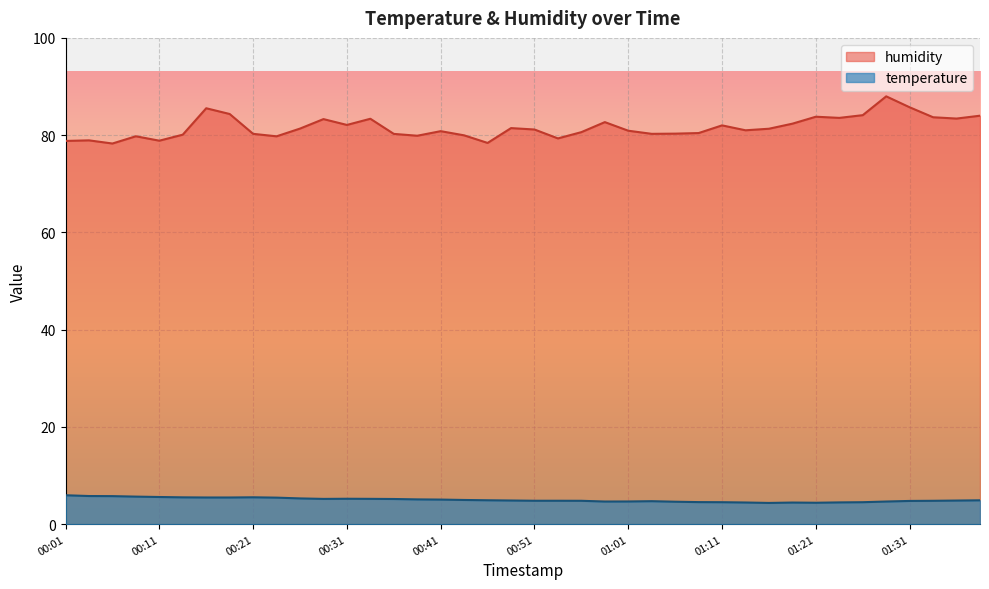

How many interior local peaks does the humidity series have?

11